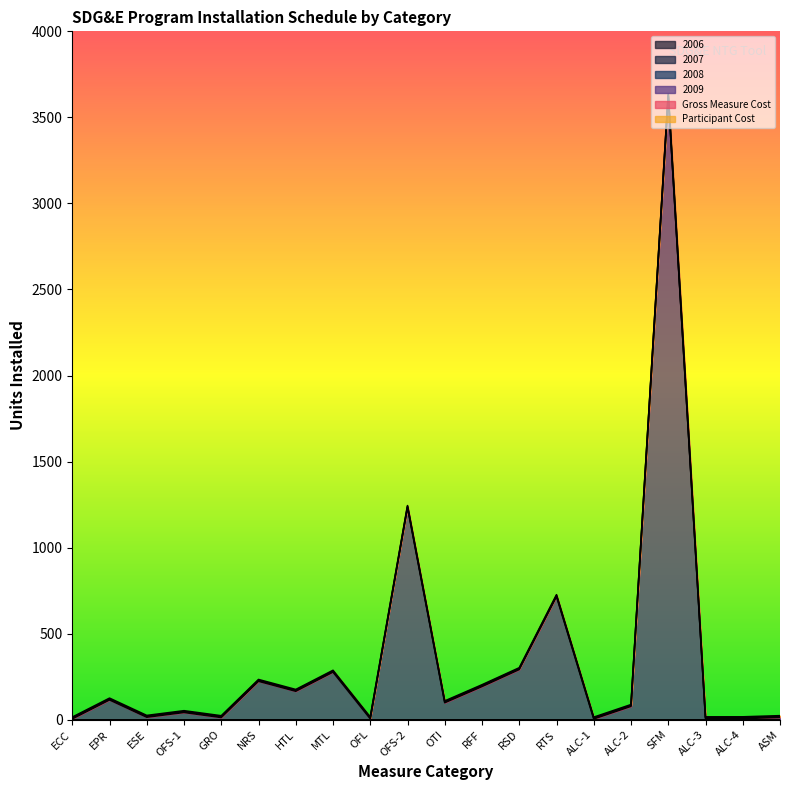

What is the sum of the Participant Cost values at EPR and OFL?

8.9